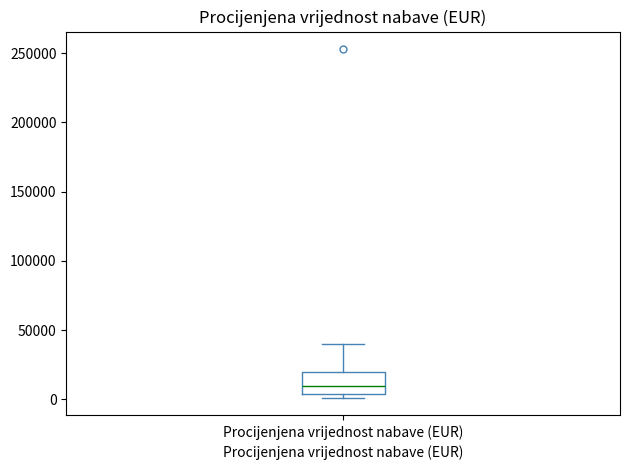

Transcribe this box plot: give where the median line is, the range the box spans, and where the two whiskers end, as read against the y-axis. The values are not printed on the chart, so give them approximately, as read against the axis.

median 10000, box 5000 to 20000, whiskers 0 to 40000